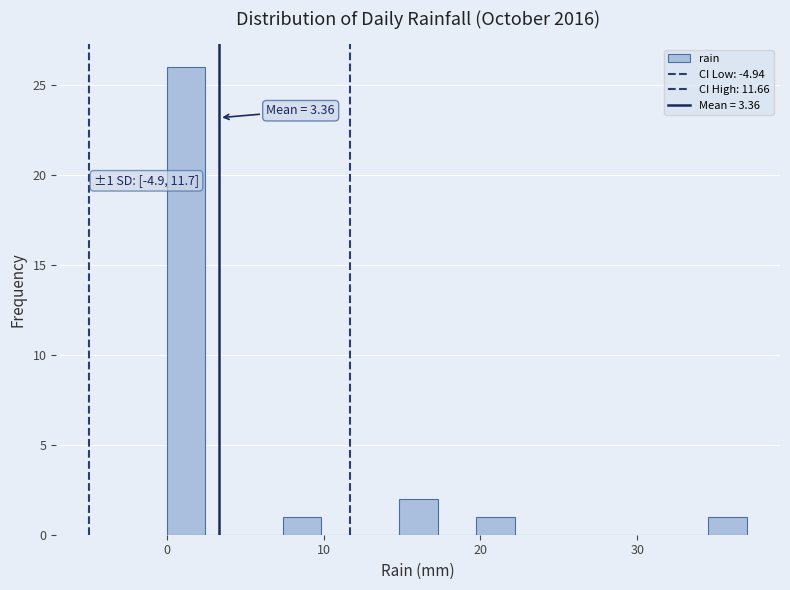

Read against the x-axis, roughly where is the centre of the tallest bar?

1